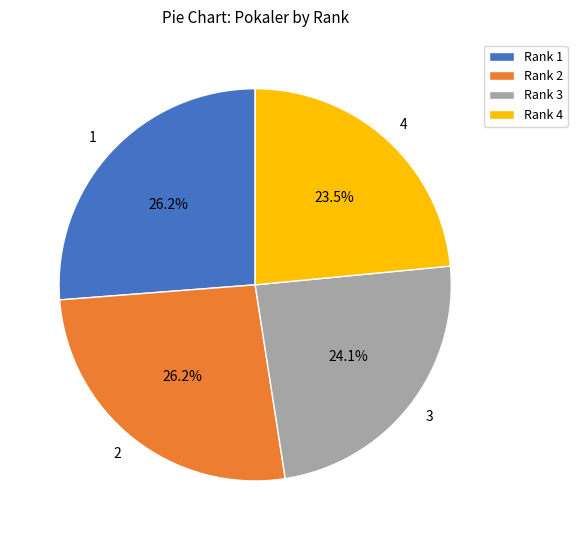

How much of the chart is everything except 2?

73.8%